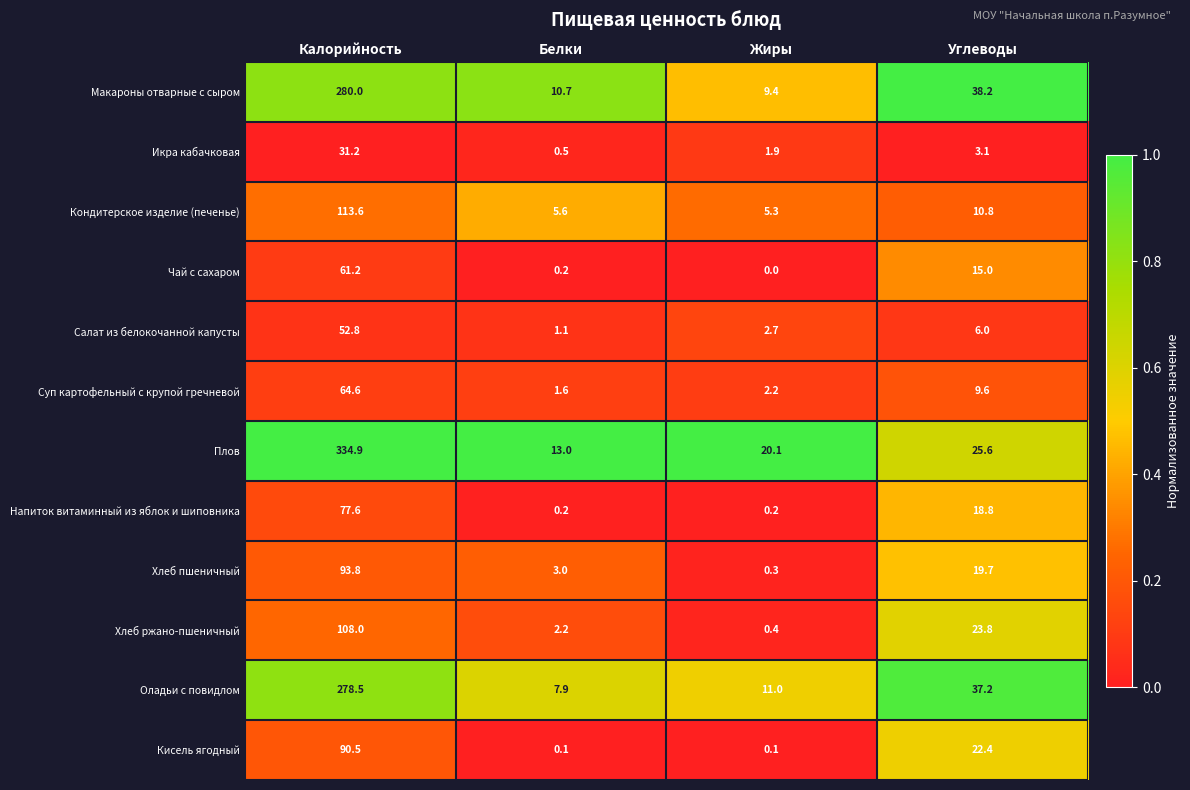

At which label does Салат из белокочанной капусты first exceed 6?

Калорийность